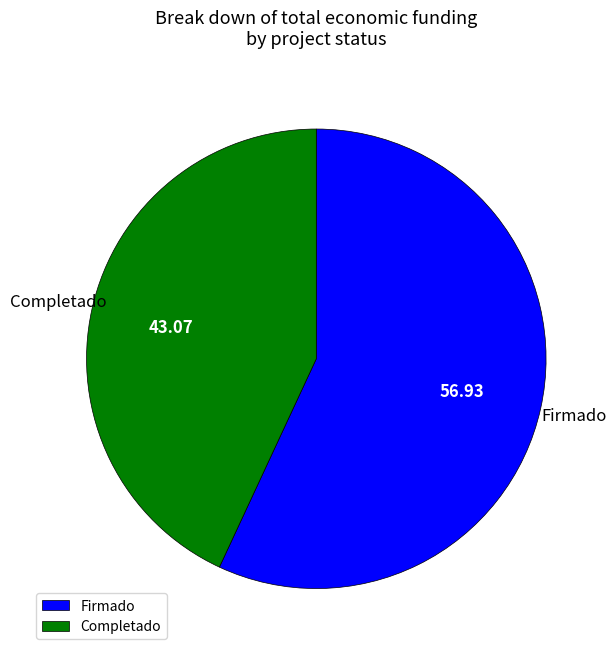

Is the sum of Completado and Firmado greater than half?

Yes